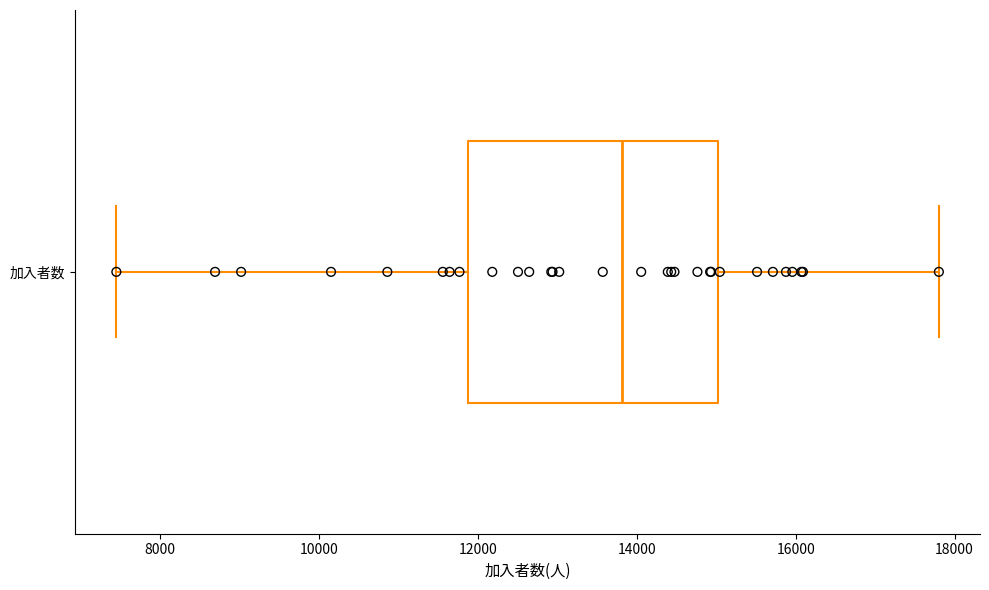

Transcribe this box plot: give where the median line is, the range the box spans, and where the two whiskers end, as read against the x-axis. The values are not printed on the chart, so give them approximately, as read against the axis.

median 13800, box 11800 to 15000, whiskers 7400 to 17800